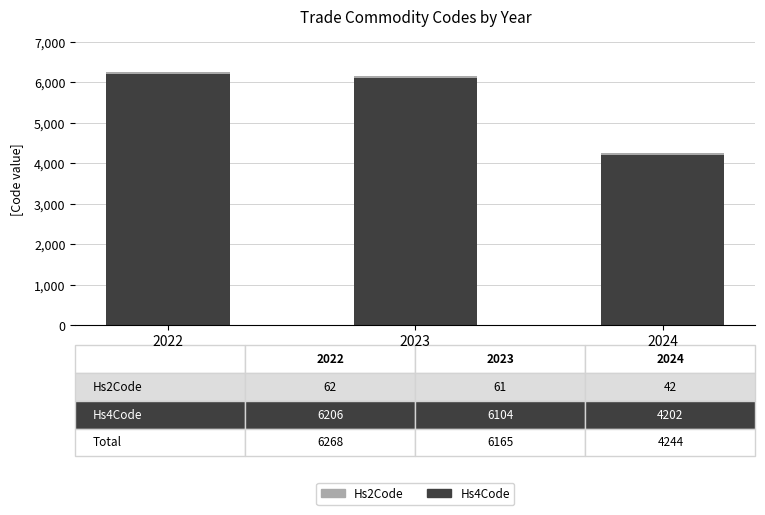

Is it true that Hs4Code equals 6206 at 2022?

True